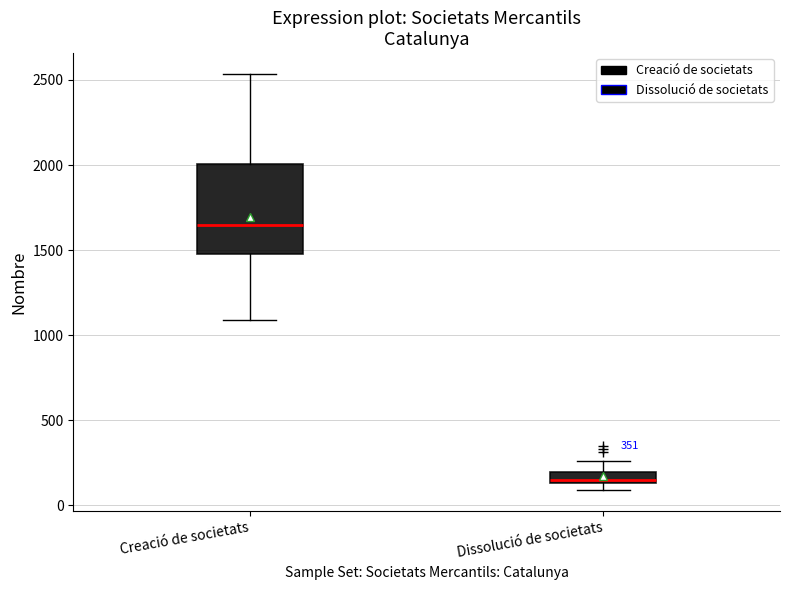

Which box has the lowest median line?

Dissolució de societats